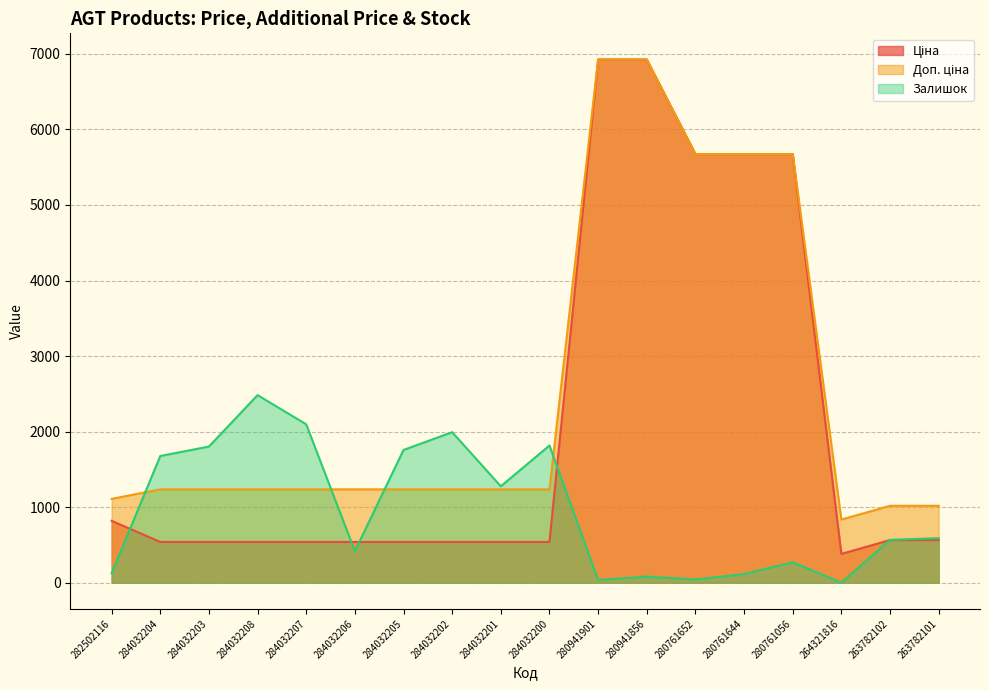

True or false: Ціна and Залишок intersect in this chart.

True